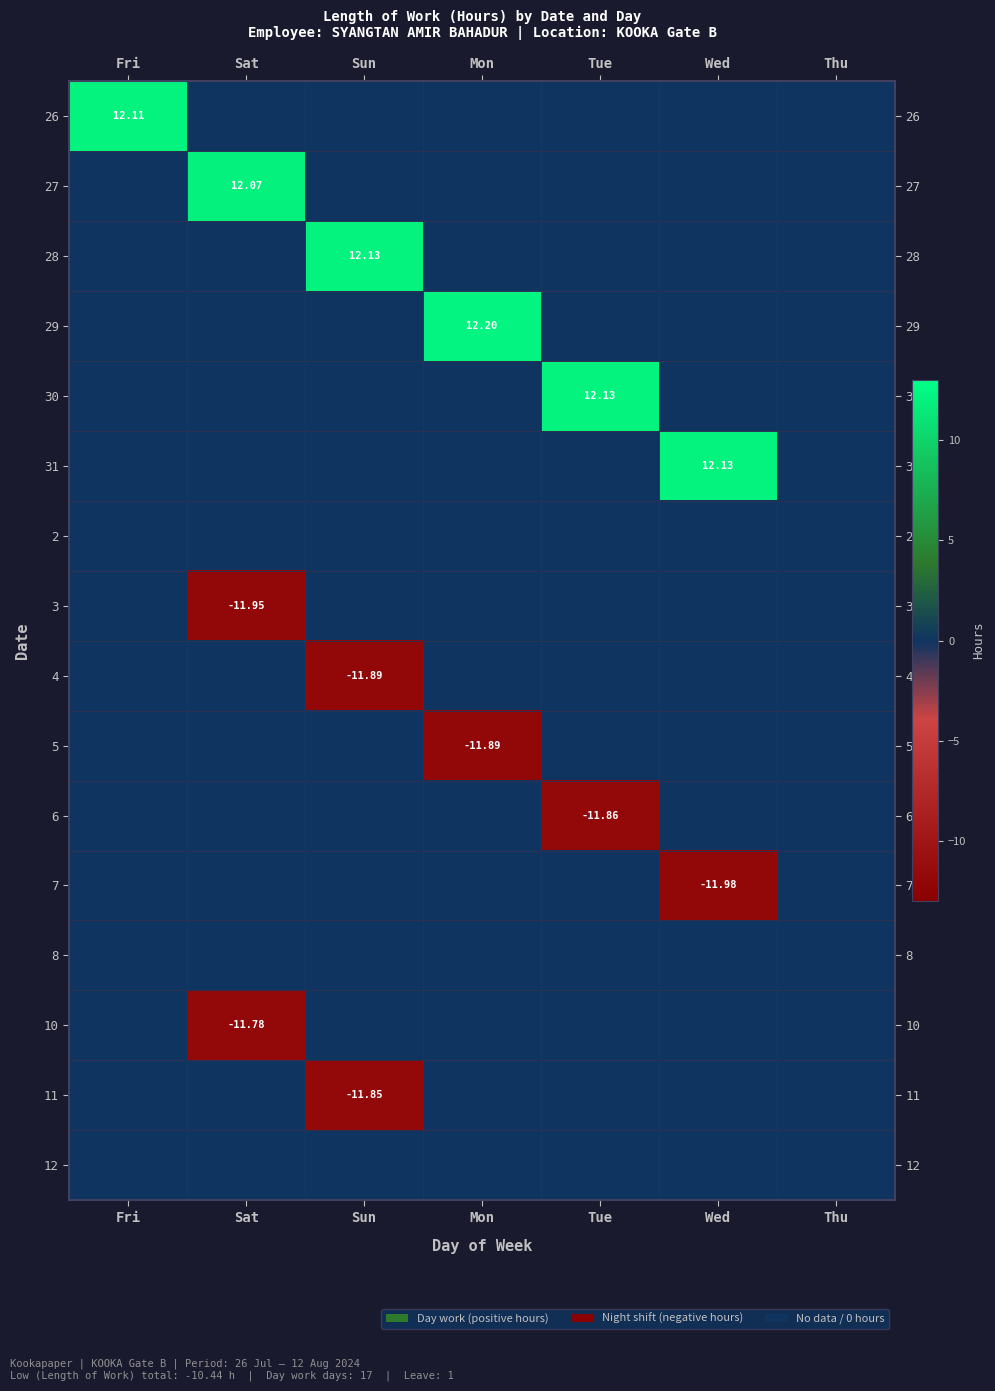

What is the sum of all 4 values?

-11.9